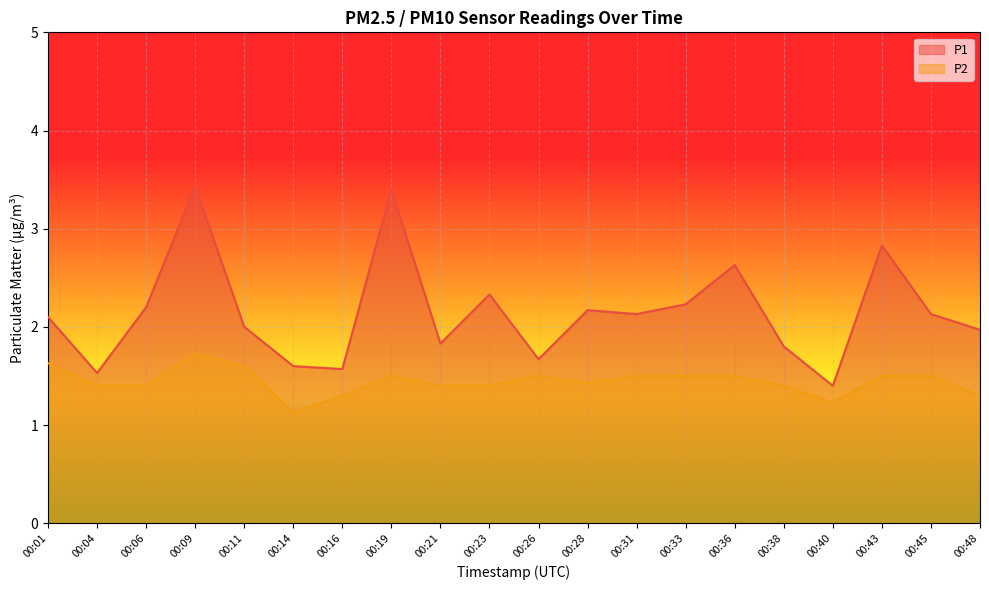

How many interior local peaks does the P2 series have?

3